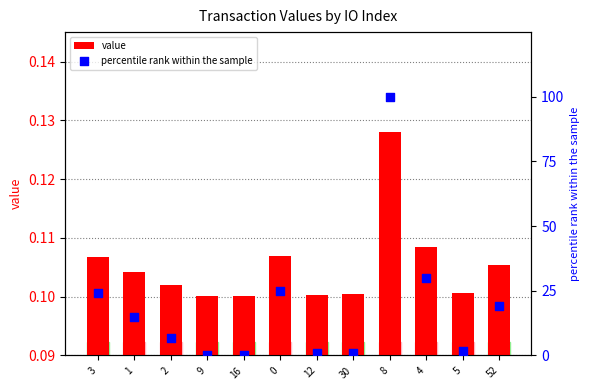

Which series has the largest total across all categories?

percentile rank within the sample